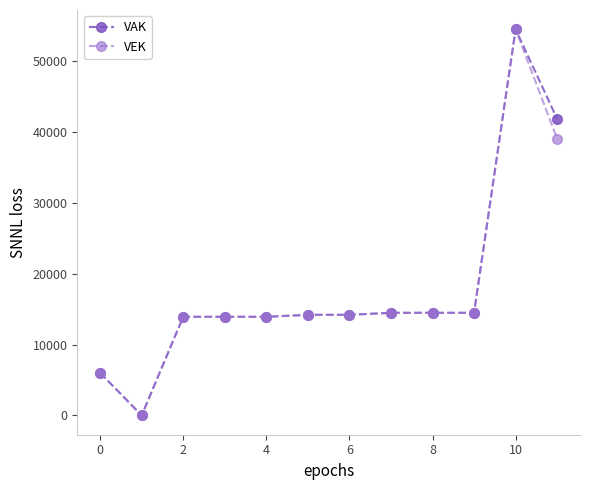

What are all the series names shown in the legend?

VAK, VEK